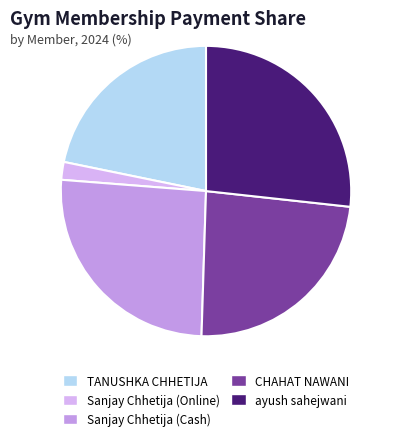

Count the number of slices in the pie.

5